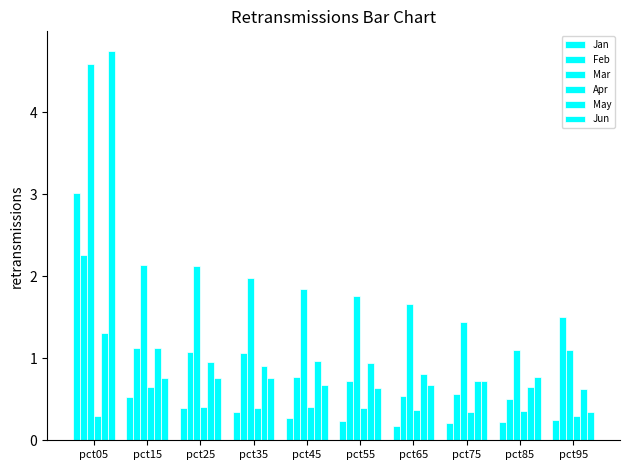

Reading right to left, what are all the values shown in this chart?

Jan: pct95=0.2	pct85=0.2	pct75=0.2	pct65=0.2	pct55=0.2	pct45=0.3	pct35=0.3	pct25=0.4	pct15=0.5	pct05=3.0
Feb: pct95=1.5	pct85=0.5	pct75=0.6	pct65=0.5	pct55=0.7	pct45=0.8	pct35=1.1	pct25=1.1	pct15=1.1	pct05=2.3
Mar: pct95=1.1	pct85=1.1	pct75=1.4	pct65=1.7	pct55=1.8	pct45=1.8	pct35=2.0	pct25=2.1	pct15=2.1	pct05=4.6
Apr: pct95=0.3	pct85=0.4	pct75=0.3	pct65=0.4	pct55=0.4	pct45=0.4	pct35=0.4	pct25=0.4	pct15=0.6	pct05=0.3
May: pct95=0.6	pct85=0.7	pct75=0.7	pct65=0.8	pct55=0.9	pct45=1.0	pct35=0.9	pct25=0.9	pct15=1.1	pct05=1.3
Jun: pct95=0.3	pct85=0.8	pct75=0.7	pct65=0.7	pct55=0.6	pct45=0.7	pct35=0.8	pct25=0.8	pct15=0.8	pct05=4.7